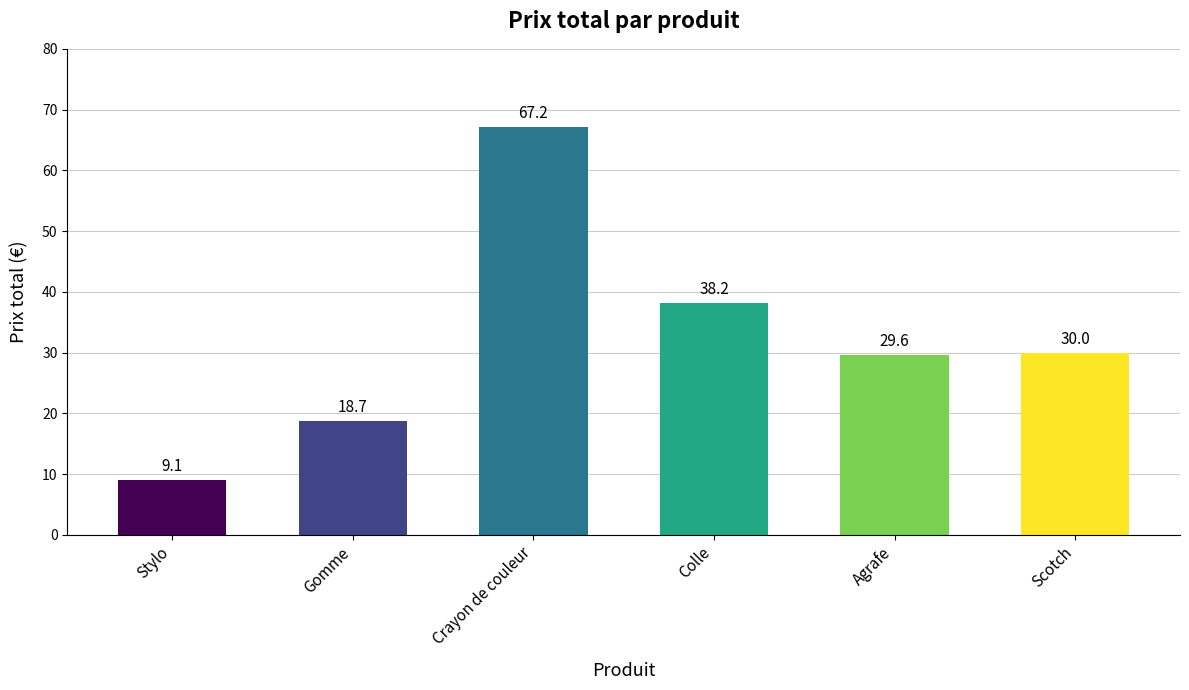

The value at Crayon de couleur is 115.6. True or false?

False